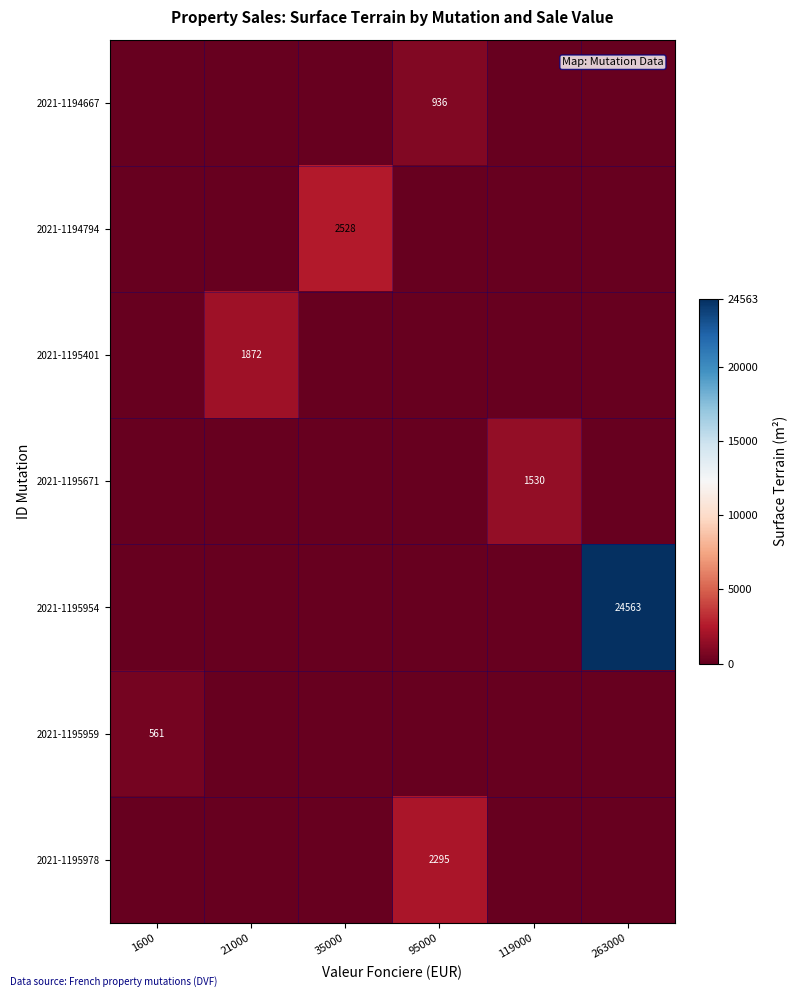

At which category does the chart reach its minimum across all series?

1600